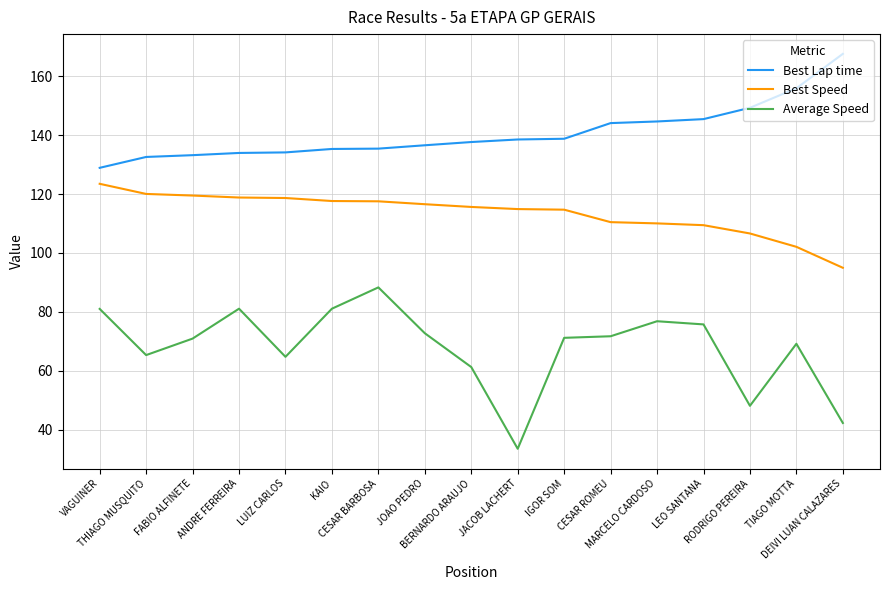

True or false: Best Lap time and Best Speed intersect in this chart.

False